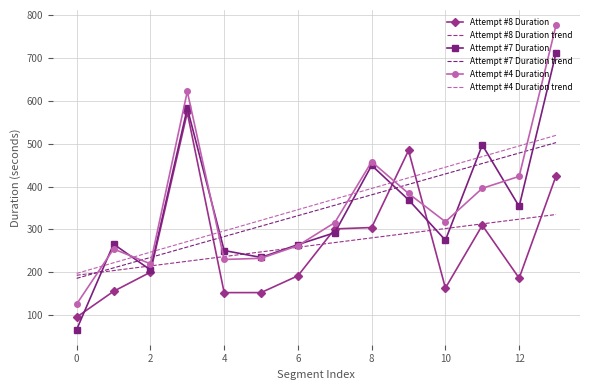

At how many categories does at least one series exceed 193?

14